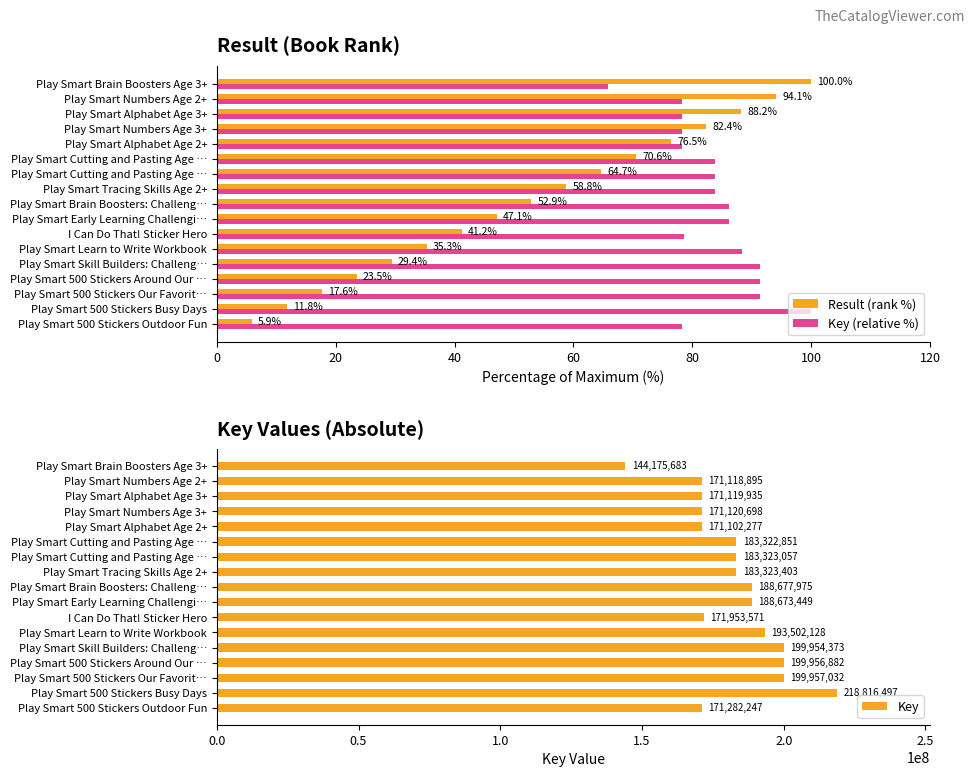

How many data points in Key (relative %) are less than 83?

7